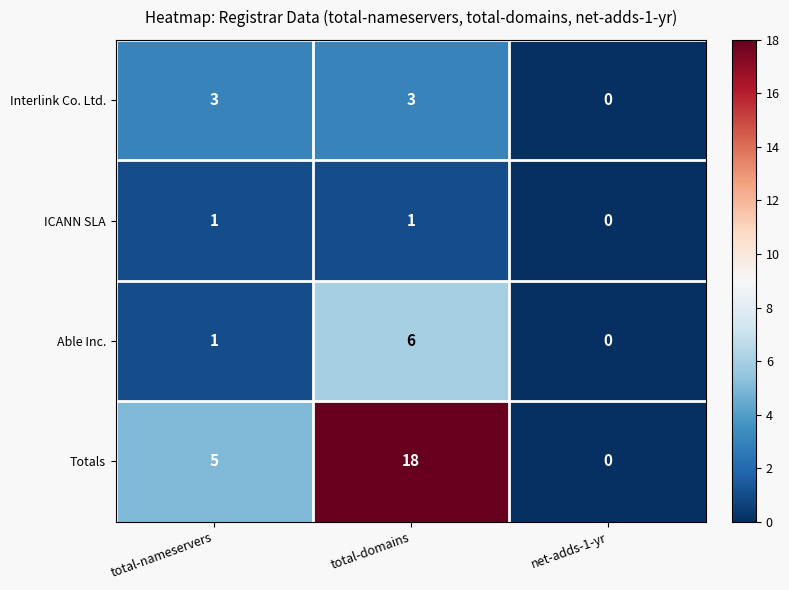

Which series changed the most between total-nameservers and total-domains?

Totals